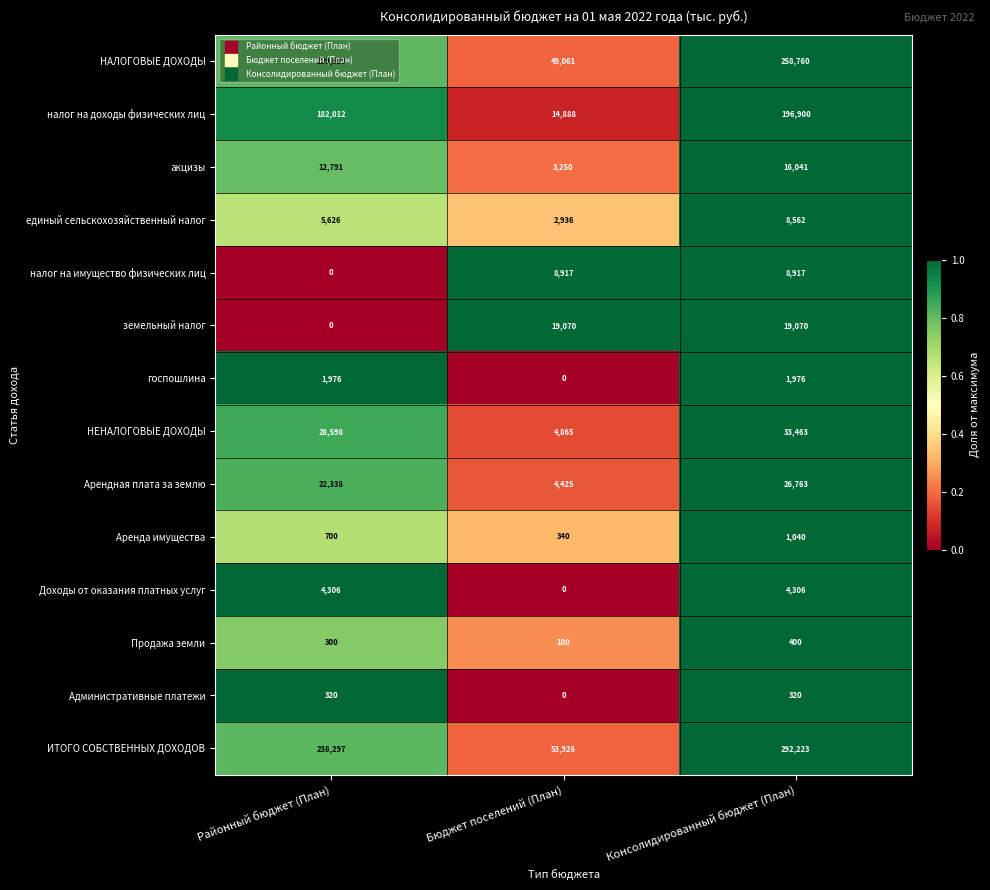

Rank the categories by НАЛОГОВЫЕ ДОХОДЫ value from highest to lowest.

Консолидированный бюджет (План), Районный бюджет (План), Бюджет поселений (План)